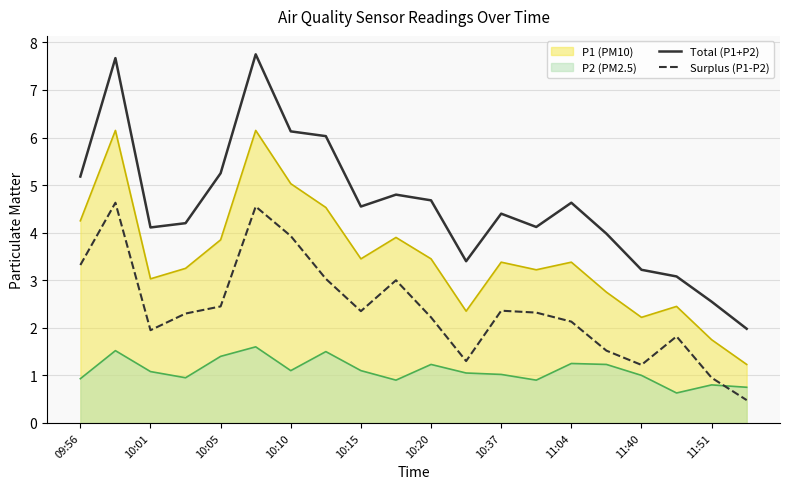

In Surplus (P1-P2), how many points are higher than both neighbors (excluding endpoints)?

5